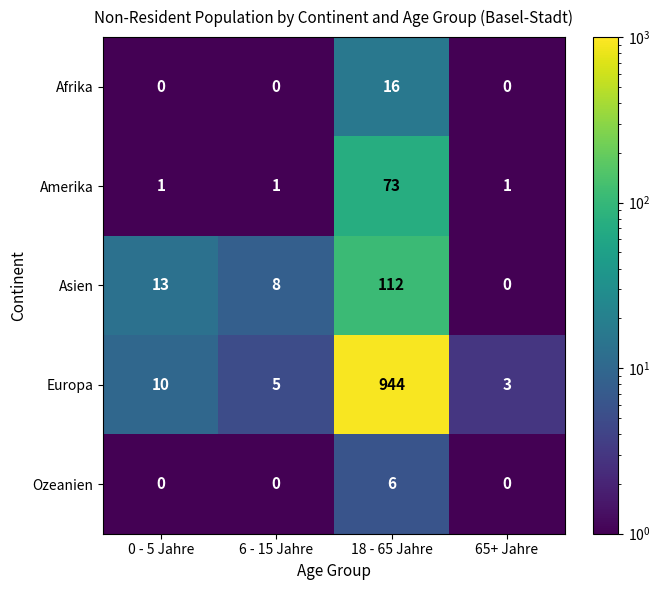

Reading left to right, transcribe all the data shown in this chart.

Afrika: 0	0	16	0
Amerika: 1	1	73	1
Asien: 13	8	112	0
Europa: 10	5	944	3
Ozeanien: 0	0	6	0